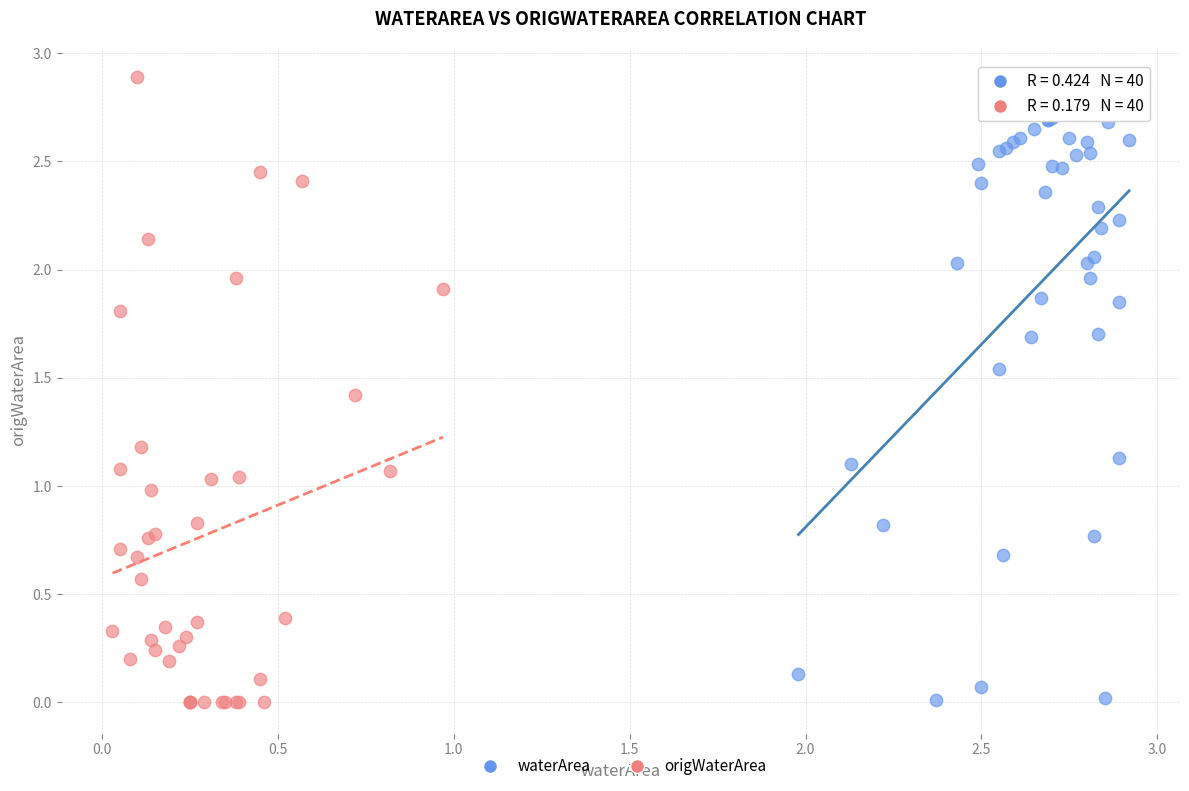

Which series contains the highest Y value?

origWaterArea